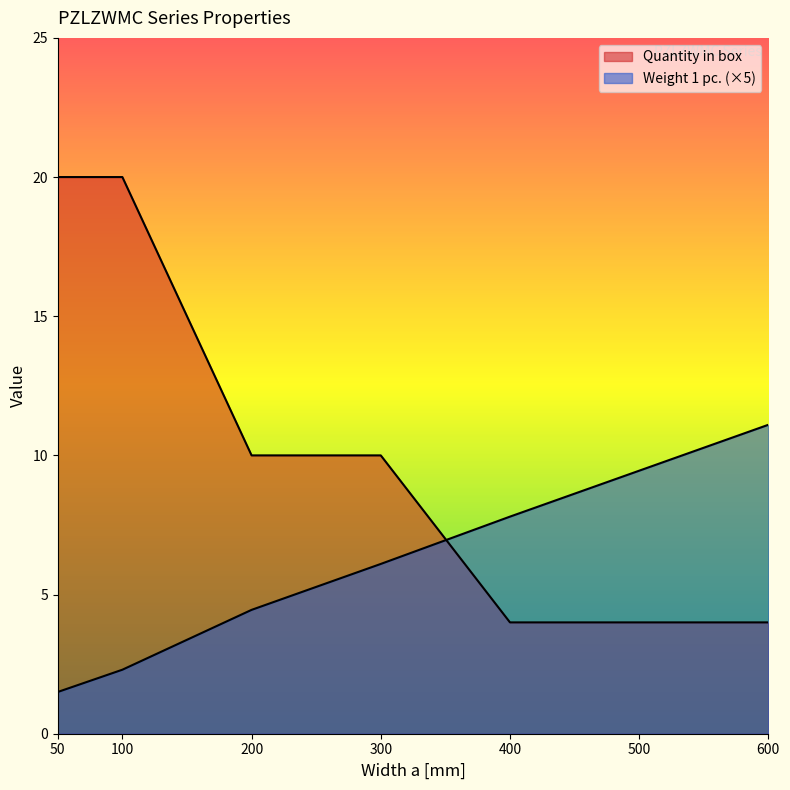

What is the total value across all series at 500?

13.4